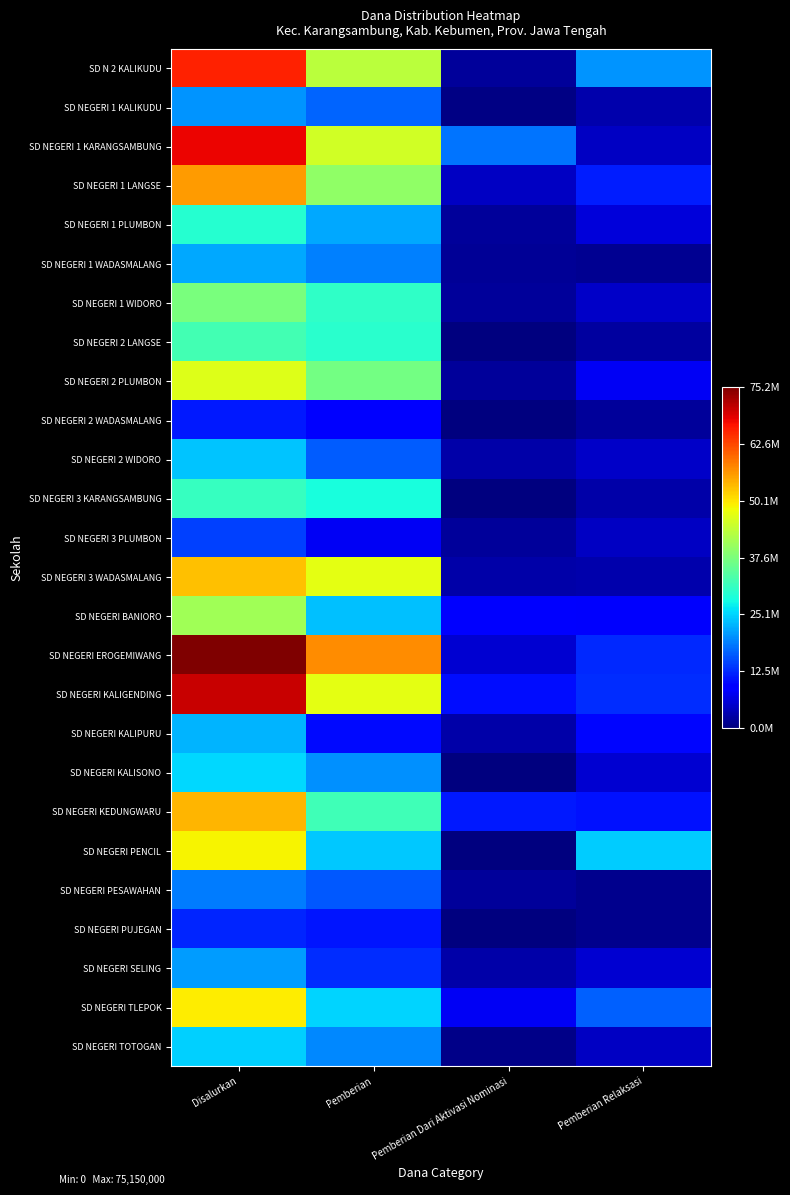

Reading right to left, list all the values displayed in this chart.

SD N 2 KALIKUDU: Pemberian Relaksasi=20475000	Pemberian Dari Aktivasi Nominasi=2025000	Pemberian=43200000	Disalurkan=65700000
SD NEGERI 1 KALIKUDU: Pemberian Relaksasi=3150000	Pemberian Dari Aktivasi Nominasi=450000	Pemberian=16875000	Disalurkan=20475000
SD NEGERI 1 KARANGSAMBUNG: Pemberian Relaksasi=4500000	Pemberian Dari Aktivasi Nominasi=18000000	Pemberian=45450000	Disalurkan=67950000
SD NEGERI 1 LANGSE: Pemberian Relaksasi=11700000	Pemberian Dari Aktivasi Nominasi=4500000	Pemberian=39600000	Disalurkan=55800000
SD NEGERI 1 PLUMBON: Pemberian Relaksasi=6075000	Pemberian Dari Aktivasi Nominasi=2025000	Pemberian=21825000	Disalurkan=29925000
SD NEGERI 1 WADASMALANG: Pemberian Relaksasi=1350000	Pemberian Dari Aktivasi Nominasi=1575000	Pemberian=18900000	Disalurkan=21825000
SD NEGERI 1 WIDORO: Pemberian Relaksasi=4950000	Pemberian Dari Aktivasi Nominasi=1800000	Pemberian=30600000	Disalurkan=37350000
SD NEGERI 2 LANGSE: Pemberian Relaksasi=2250000	Pemberian Dari Aktivasi Nominasi=0	Pemberian=30150000	Disalurkan=32400000
SD NEGERI 2 PLUMBON: Pemberian Relaksasi=7875000	Pemberian Dari Aktivasi Nominasi=1800000	Pemberian=36900000	Disalurkan=46575000
SD NEGERI 2 WADASMALANG: Pemberian Relaksasi=1800000	Pemberian Dari Aktivasi Nominasi=0	Pemberian=9450000	Disalurkan=11250000
SD NEGERI 2 WIDORO: Pemberian Relaksasi=4725000	Pemberian Dari Aktivasi Nominasi=2700000	Pemberian=16425000	Disalurkan=23850000
SD NEGERI 3 KARANGSAMBUNG: Pemberian Relaksasi=2700000	Pemberian Dari Aktivasi Nominasi=0	Pemberian=28575000	Disalurkan=31275000
SD NEGERI 3 PLUMBON: Pemberian Relaksasi=4500000	Pemberian Dari Aktivasi Nominasi=1800000	Pemberian=7875000	Disalurkan=14175000
SD NEGERI 3 WADASMALANG: Pemberian Relaksasi=3150000	Pemberian Dari Aktivasi Nominasi=2700000	Pemberian=47250000	Disalurkan=53100000
SD NEGERI BANIORO: Pemberian Relaksasi=8325000	Pemberian Dari Aktivasi Nominasi=9000000	Pemberian=23625000	Disalurkan=40950000
SD NEGERI EROGEMIWANG: Pemberian Relaksasi=12600000	Pemberian Dari Aktivasi Nominasi=5400000	Pemberian=57150000	Disalurkan=75150000
SD NEGERI KALIGENDING: Pemberian Relaksasi=12825000	Pemberian Dari Aktivasi Nominasi=10350000	Pemberian=47025000	Disalurkan=70200000
SD NEGERI KALIPURU: Pemberian Relaksasi=9900000	Pemberian Dari Aktivasi Nominasi=2700000	Pemberian=10125000	Disalurkan=22725000
SD NEGERI KALISONO: Pemberian Relaksasi=5400000	Pemberian Dari Aktivasi Nominasi=0	Pemberian=20025000	Disalurkan=25425000
SD NEGERI KEDUNGWARU: Pemberian Relaksasi=10575000	Pemberian Dari Aktivasi Nominasi=11250000	Pemberian=32175000	Disalurkan=54000000
SD NEGERI PENCIL: Pemberian Relaksasi=24525000	Pemberian Dari Aktivasi Nominasi=0	Pemberian=24300000	Disalurkan=48825000
SD NEGERI PESAWAHAN: Pemberian Relaksasi=900000	Pemberian Dari Aktivasi Nominasi=1800000	Pemberian=15975000	Disalurkan=18675000
SD NEGERI PUJEGAN: Pemberian Relaksasi=1125000	Pemberian Dari Aktivasi Nominasi=0	Pemberian=11025000	Disalurkan=12150000
SD NEGERI SELING: Pemberian Relaksasi=5400000	Pemberian Dari Aktivasi Nominasi=2700000	Pemberian=12825000	Disalurkan=20925000
SD NEGERI TLEPOK: Pemberian Relaksasi=16650000	Pemberian Dari Aktivasi Nominasi=7650000	Pemberian=25200000	Disalurkan=49500000
SD NEGERI TOTOGAN: Pemberian Relaksasi=4500000	Pemberian Dari Aktivasi Nominasi=675000	Pemberian=19575000	Disalurkan=24750000